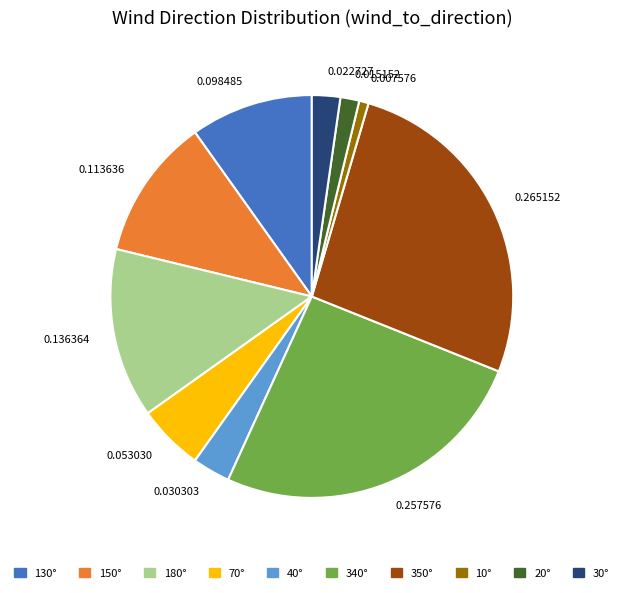

Which category has the biggest portion of the pie?

0.265152